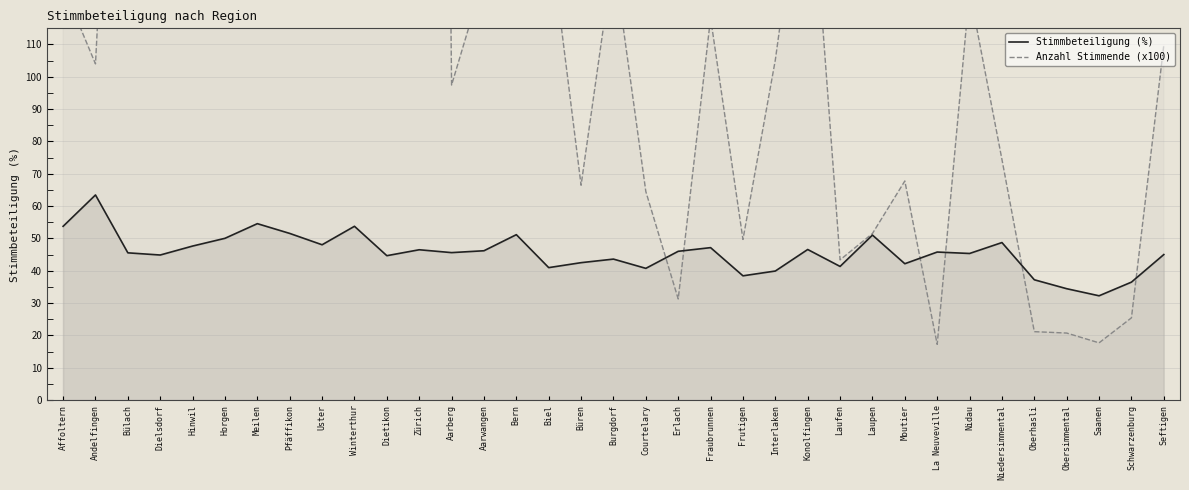

Rank the categories by Anzahl Stimmende (x100) value from highest to lowest.

Zürich, Bern, Winterthur, Horgen, Meilen, Uster, Bülach, Hinwil, Dietikon, Konolfingen, Dielsdorf, Pfäffikon, Biel, Burgdorf, Aarwangen, Affoltern, Nidau, Fraubrunnen, Seftigen, Interlaken, Andelfingen, Aarberg, Niedersimmental, Moutier, Büren, Courtelary, Laupen, Frutigen, Laufen, Erlach, Schwarzenburg, Oberhasli, Obersimmental, Saanen, La Neuveville